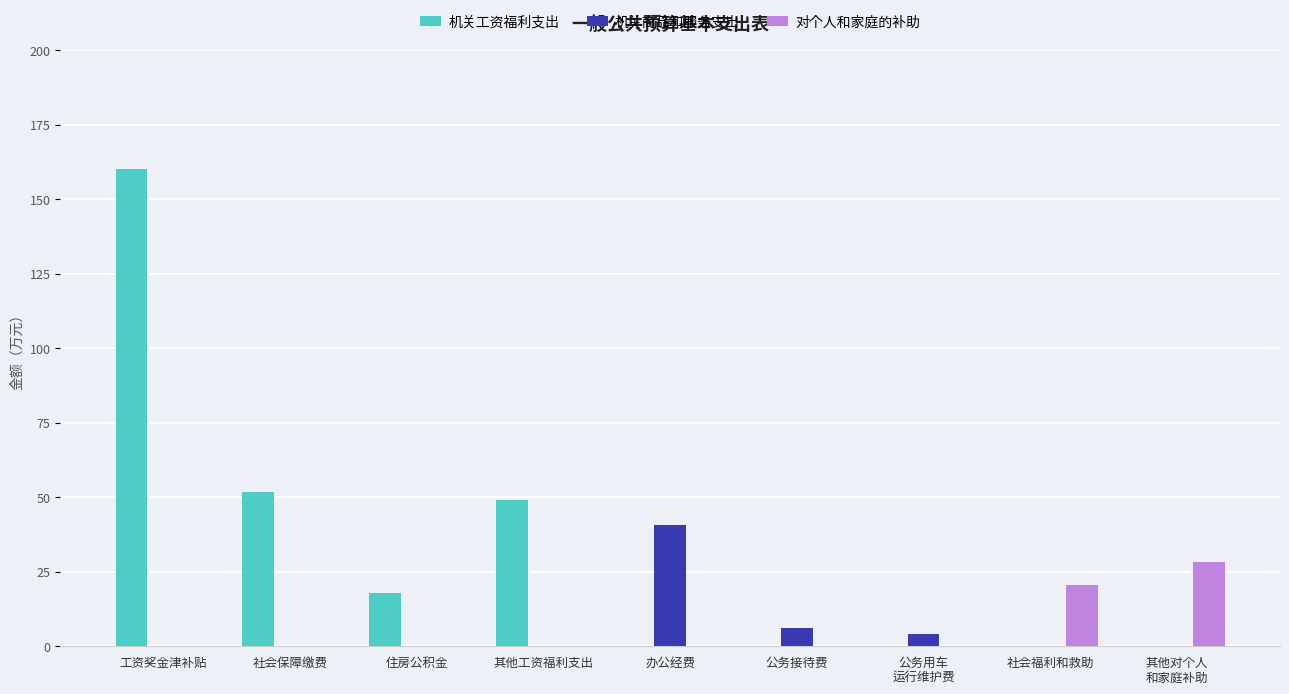

At which category is the sum across all series the highest?

工资奖金津补贴